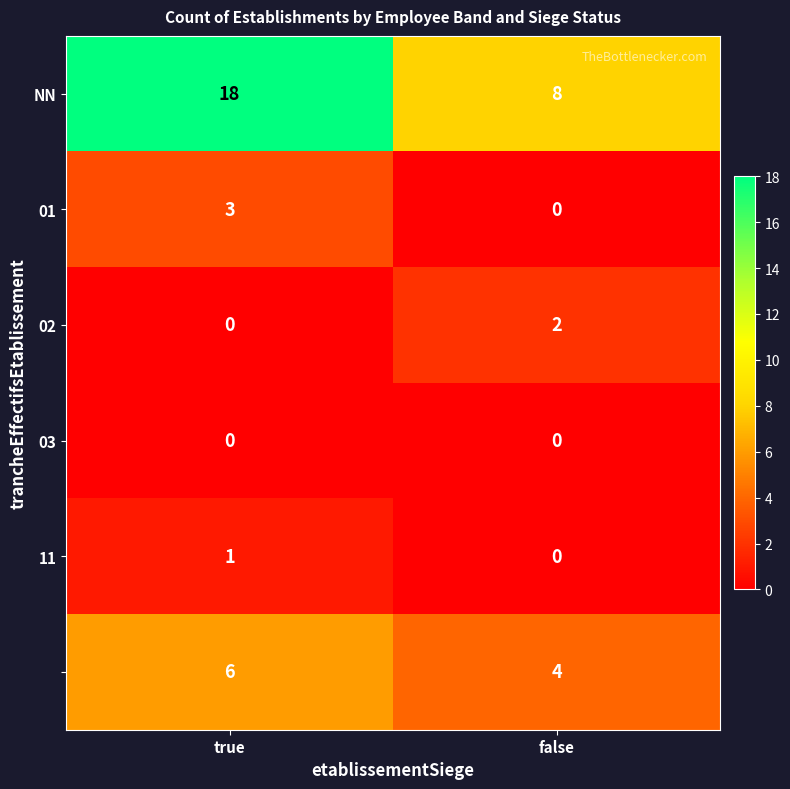

What is the maximum value shown in the chart?

18